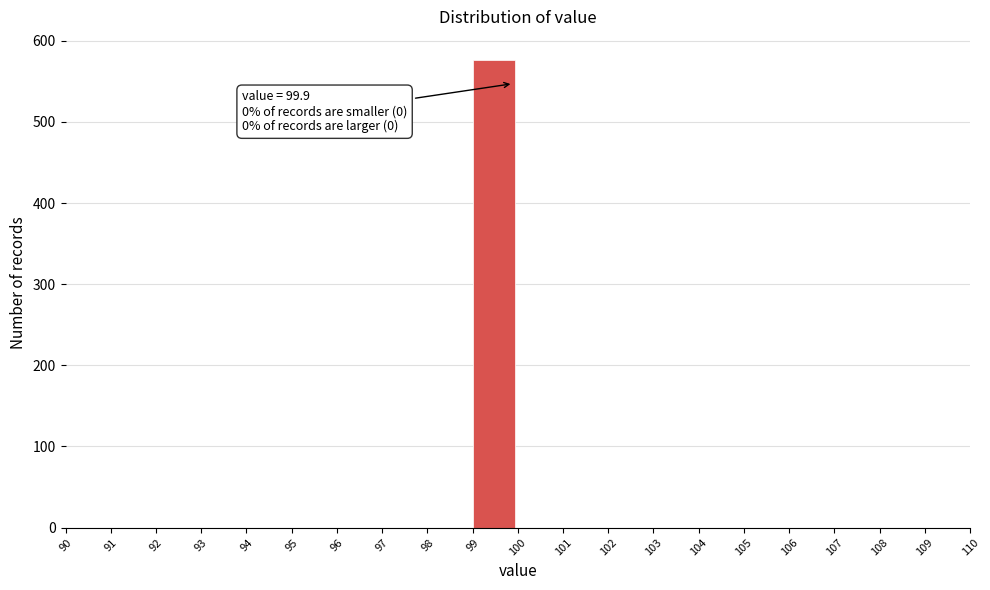

Over which range of the x-axis is the bar tallest?

99 to 100